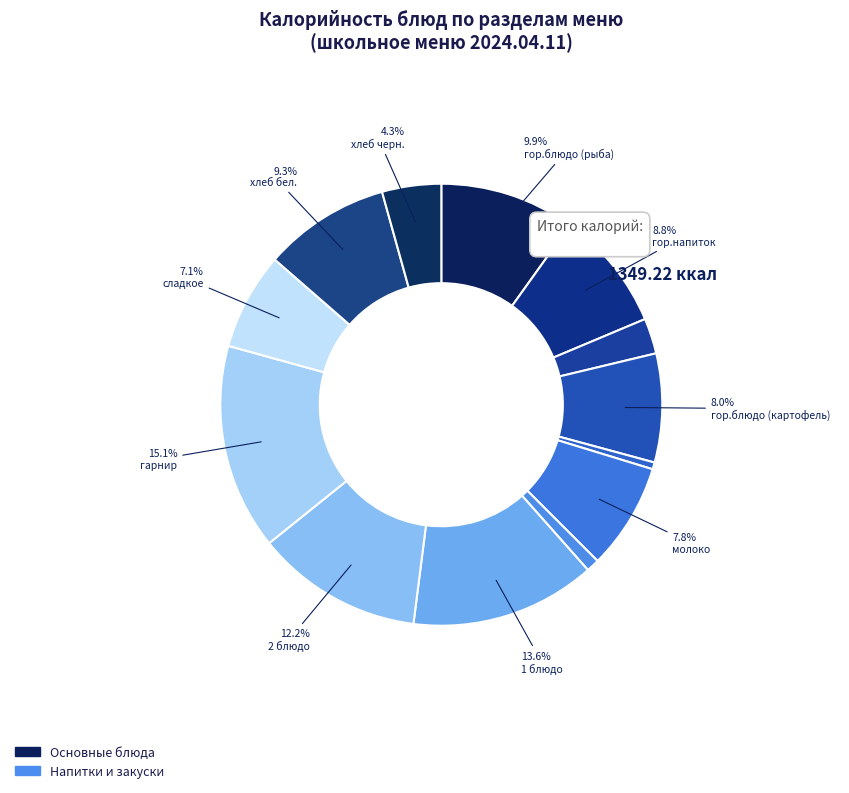

How many slices are in this pie chart?

13